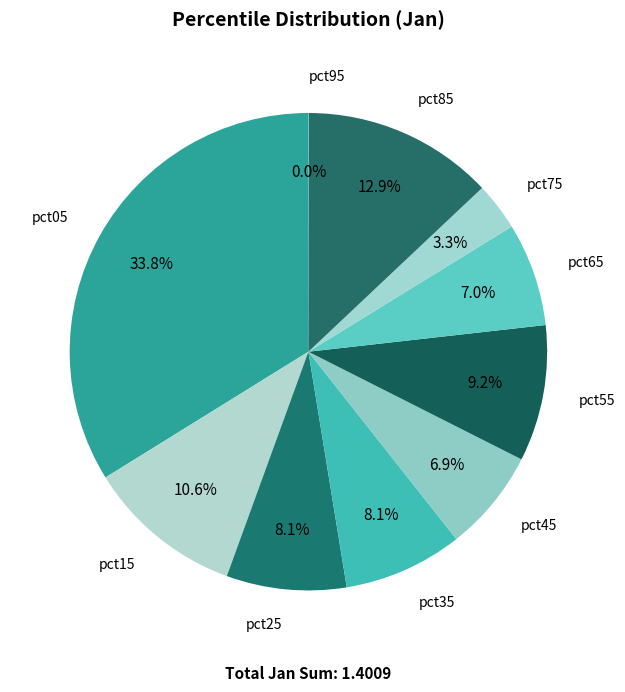

Combined, what portion of the pie is pct15 and pct75?

13.9%